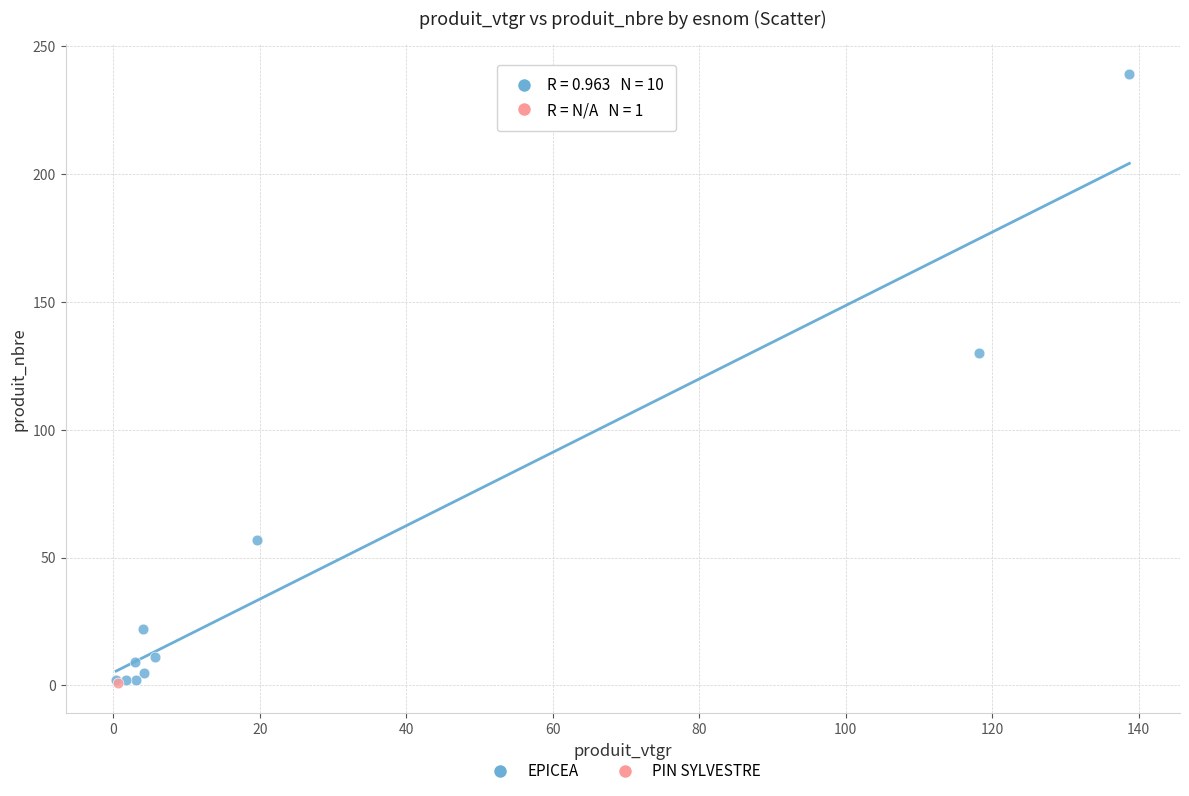

What are all the series names shown in the legend?

EPICEA, PIN SYLVESTRE